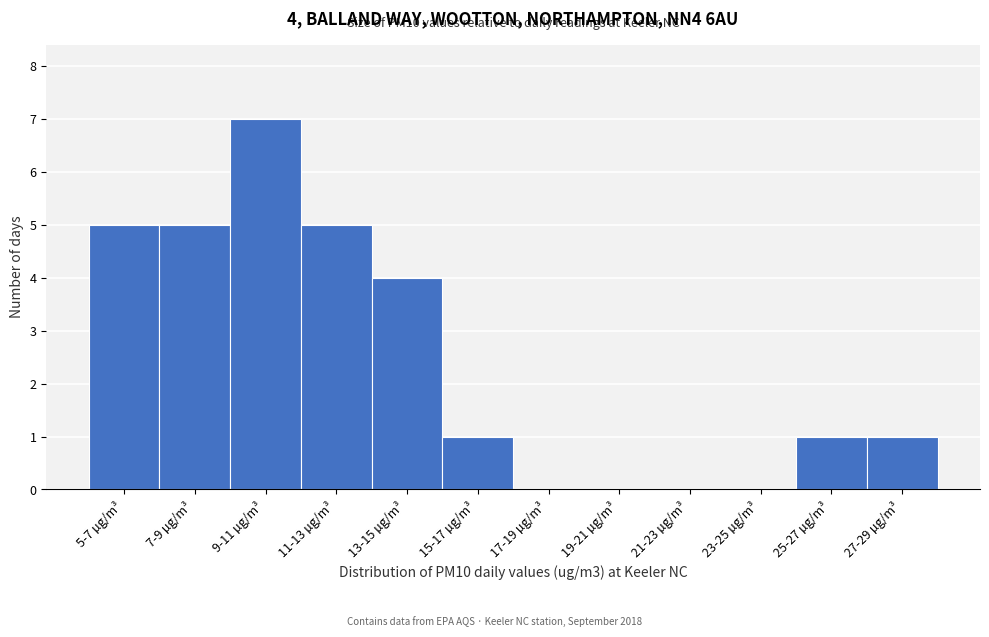

The chart shows a value of 0 at 17-19 µg/m³. True or false?

True